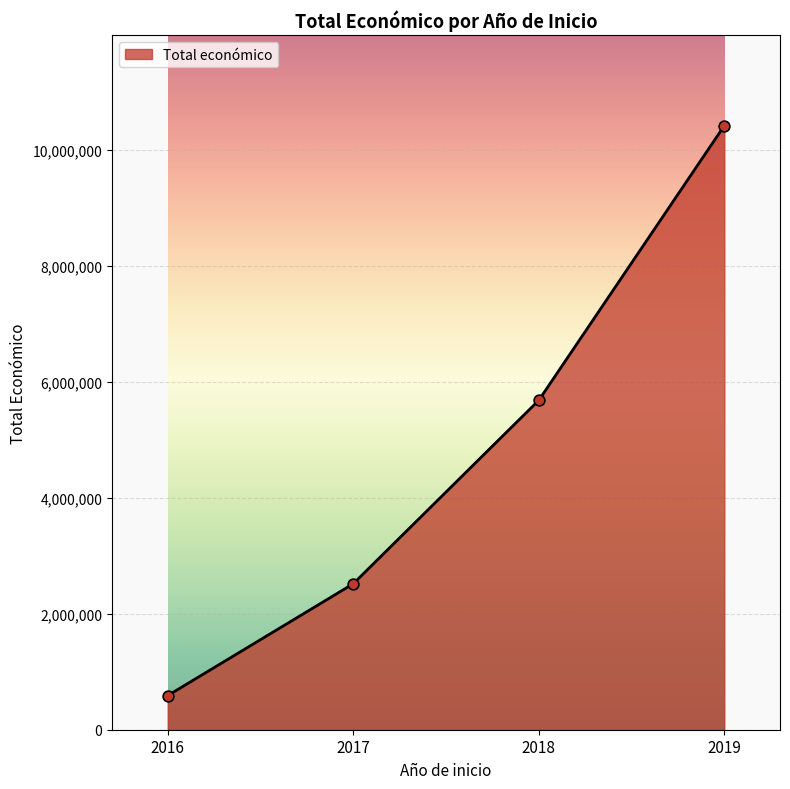

Which has a higher value, 2017 or 2019?

2019